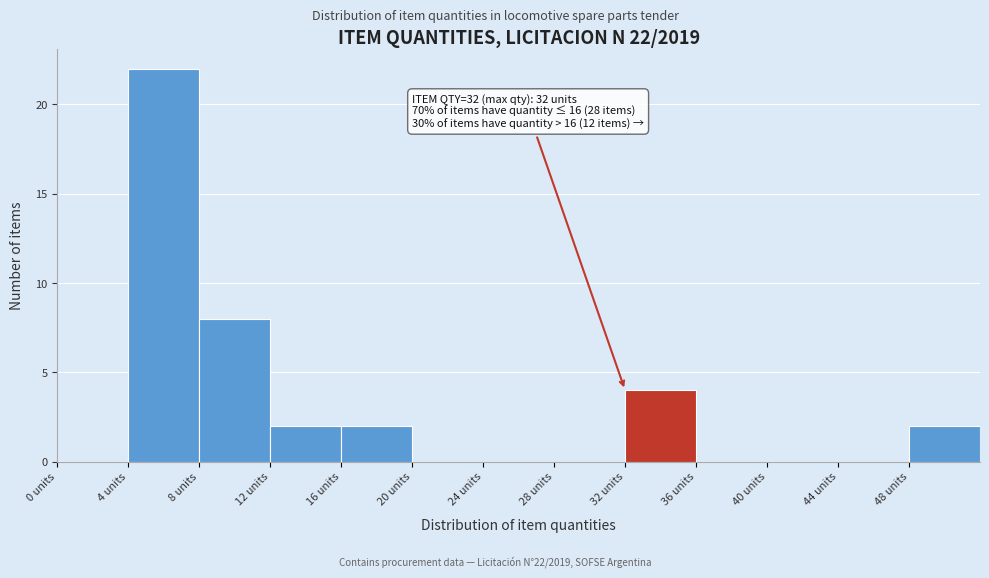

Which range on the x-axis has the tallest bar?

4 to 8